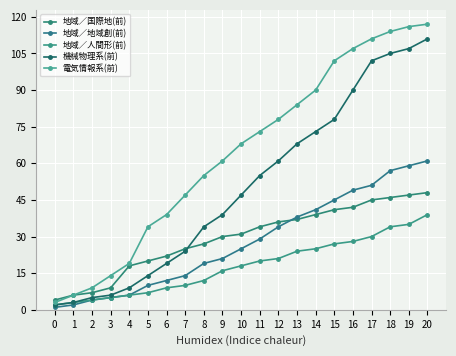

Reading left to right, list all the values displayed in this chart.

地域／国際地(前): 4	6	7	9	18	20	22	25	27	30	31	34	36	37	39	41	42	45	46	47	48
地域／地域創(前): 1	2	4	5	6	10	12	14	19	21	25	29	34	38	41	45	49	51	57	59	61
地域／人間形(前): 2	3	4	5	6	7	9	10	12	16	18	20	21	24	25	27	28	30	34	35	39
機械物理系(前): 2	3	5	6	9	14	19	24	34	39	47	55	61	68	73	78	90	102	105	107	111
電気情報系(前): 3	6	9	14	19	34	39	47	55	61	68	73	78	84	90	102	107	111	114	116	117